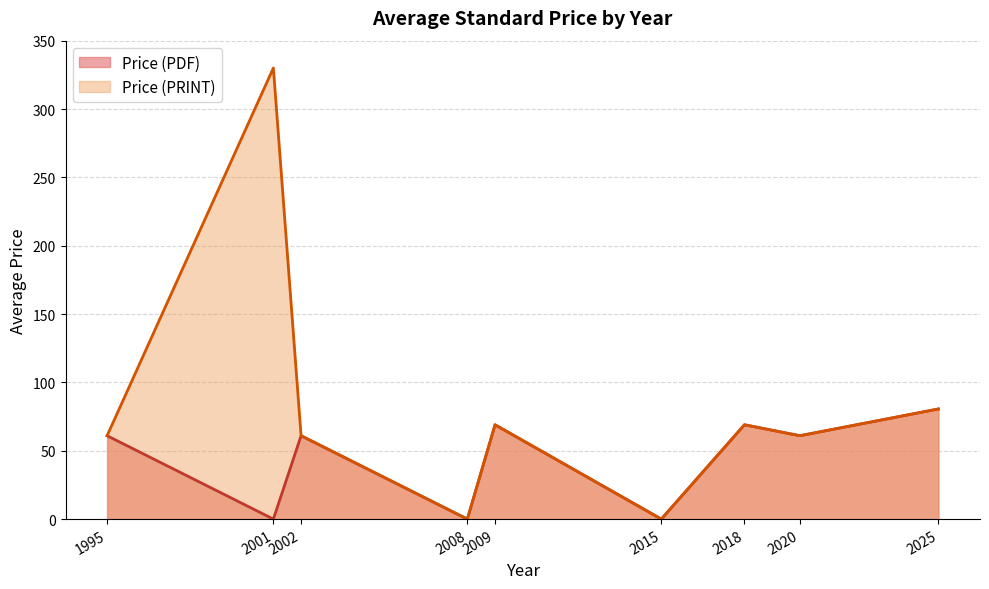

Is it true that Price (PRINT) equals 31.5 at 1995?

False